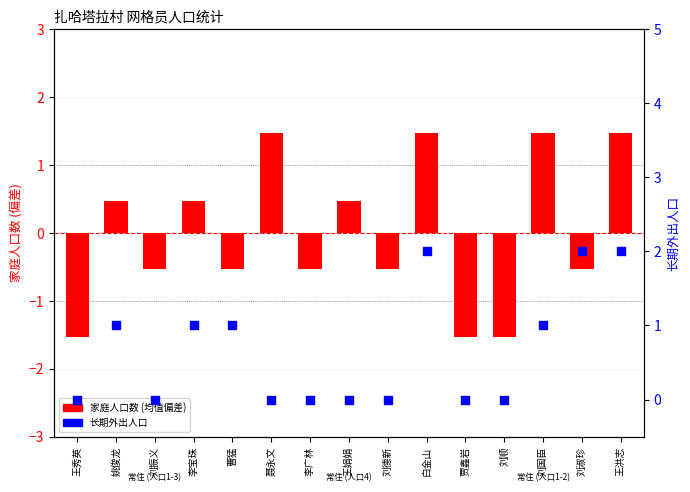

Which series contains the lowest Y value?

家庭人口数 (均值偏差)